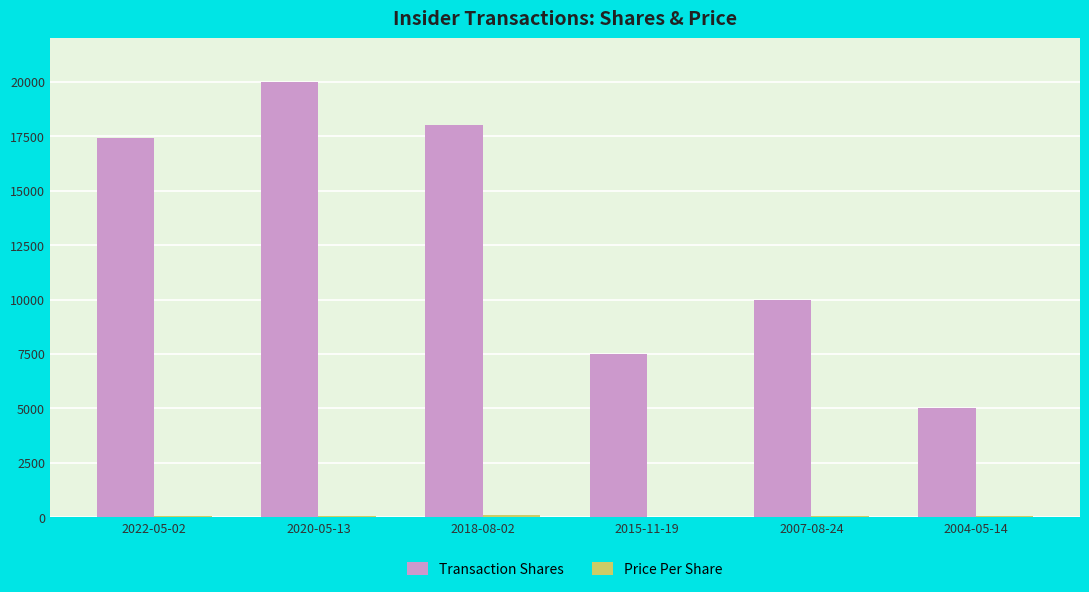

Which series has the largest total across all categories?

Transaction Shares